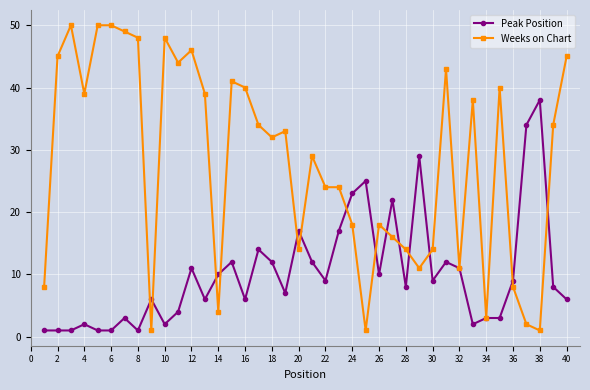

What are all the series names shown in the legend?

Peak Position, Weeks on Chart